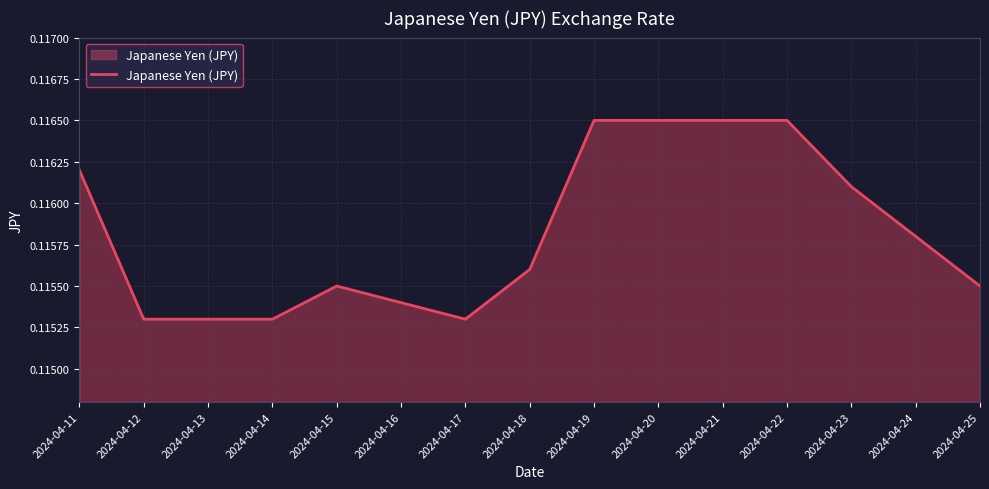

True or false: the data shows 0.2 at 2024-04-18.

False